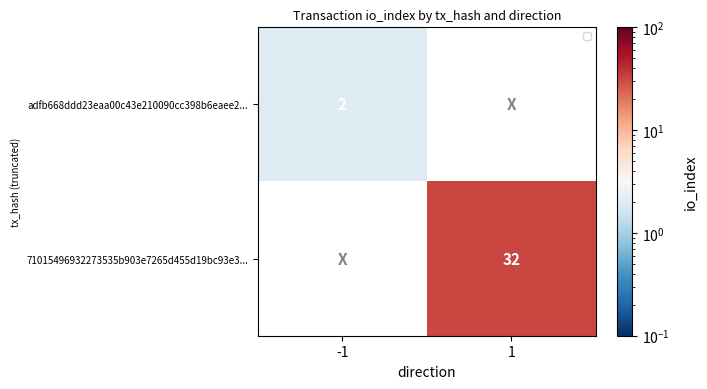

How many series are shown in this chart?

2